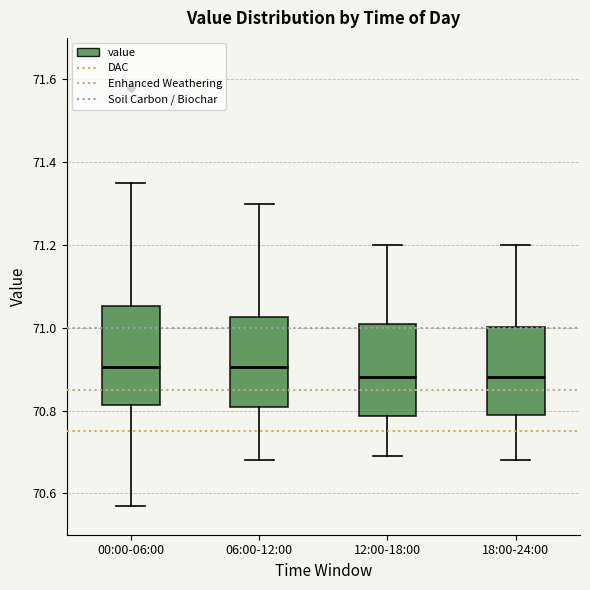

Where does the upper whisker of the box for 18:00-24:00 end on the y-axis? The values are not printed on the chart, so give them approximately, as read against the axis.

71.20